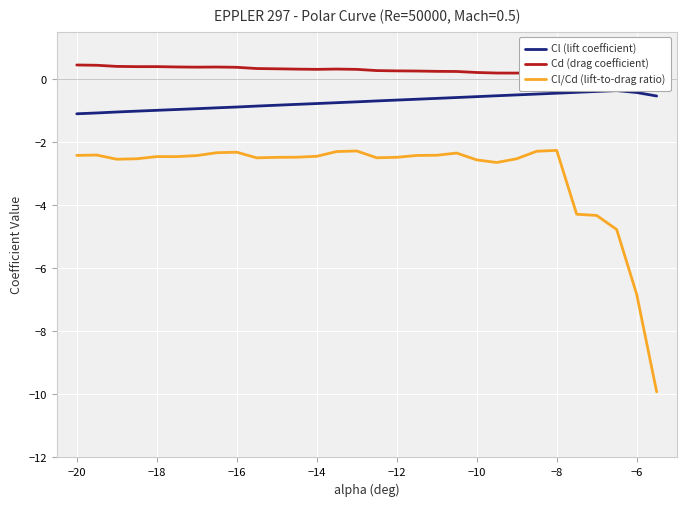

What is the lowest value of the Cl/Cd (lift-to-drag ratio) series?

-9.9